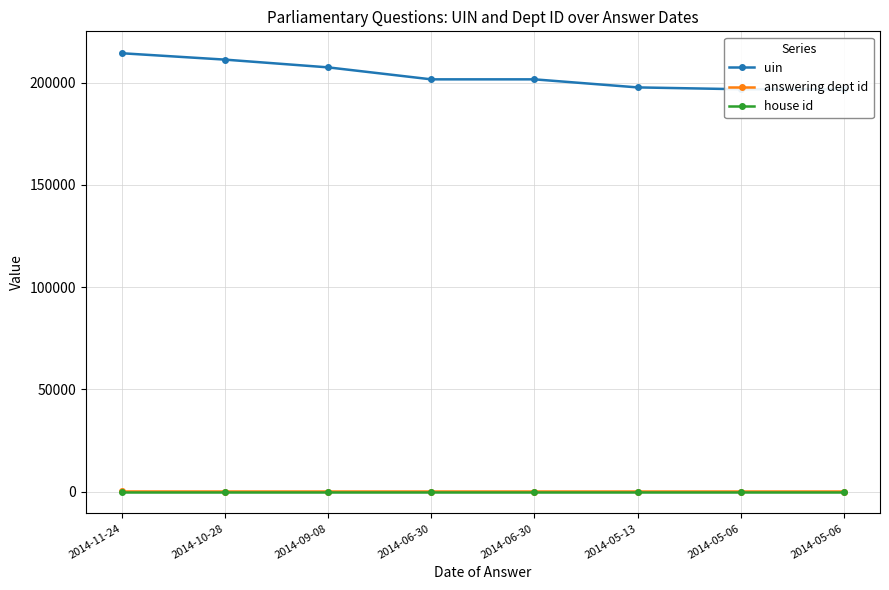

What is the difference between the highest and lowest values at 2014-11-24?

214447